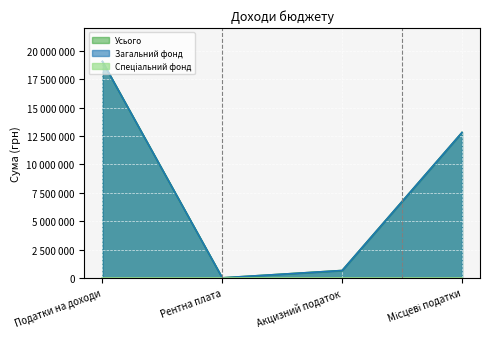

True or false: Усього and Загальний фонд cross at least once.

False